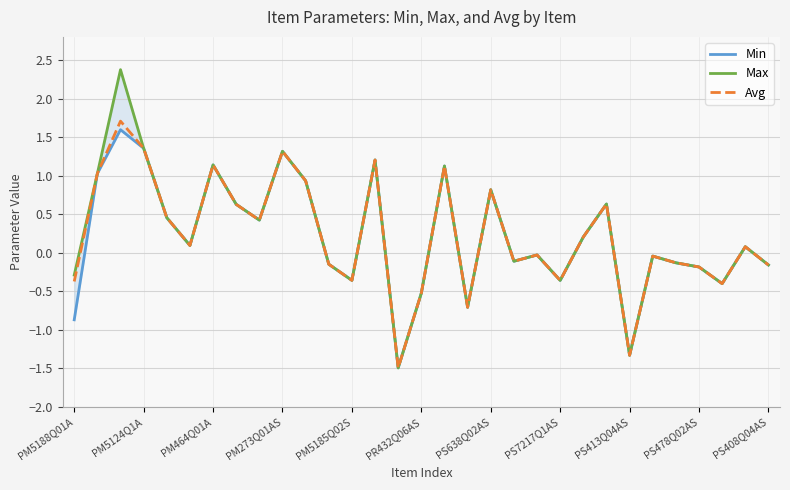

The Avg series shows -0.4 at PM5185Q02S. True or false?

True